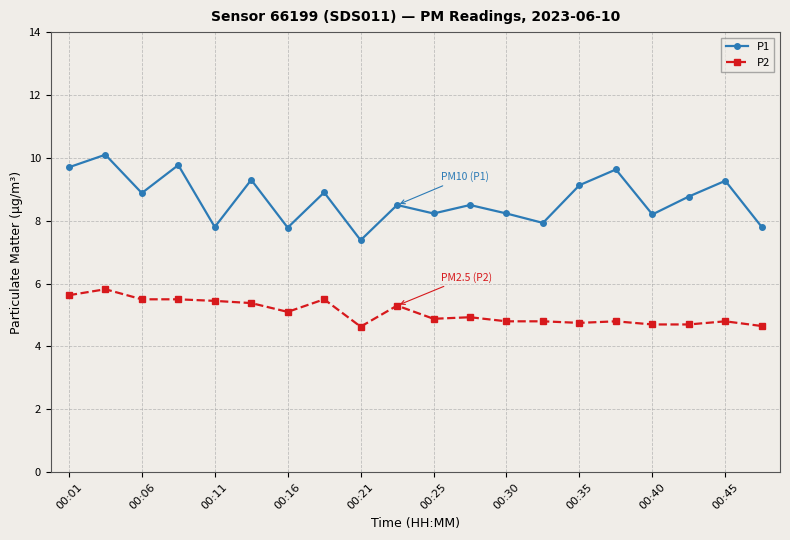

What is the lowest value of the P2 series?

4.6